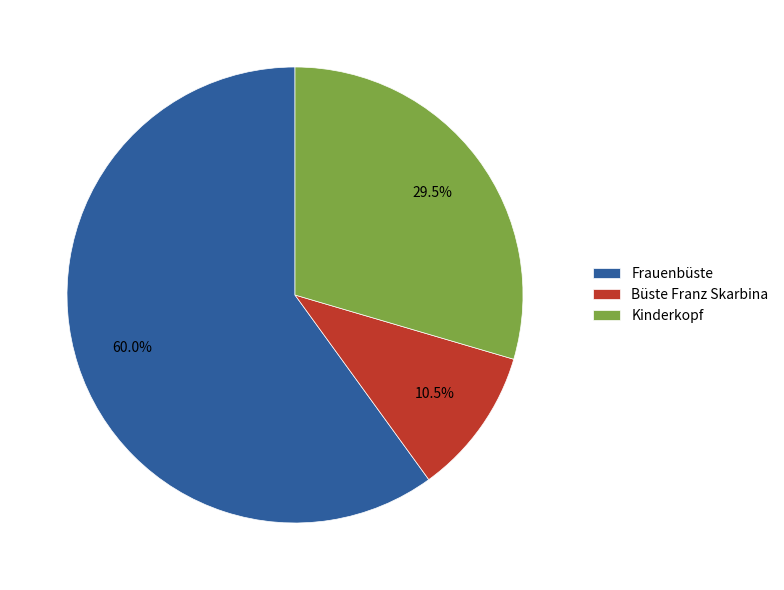

To the nearest percent, what is the difference between the Frauenbüste and Kinderkopf slice percentages?

30%